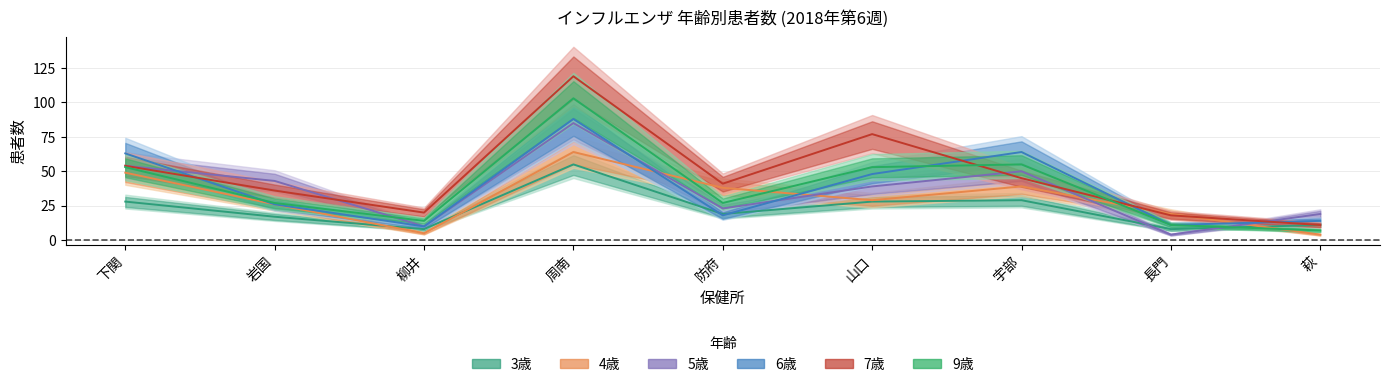

Rank the categories by 6歳 value from lowest to highest.

柳井, 長門, 萩, 防府, 岩国, 山口, 下関, 宇部, 周南